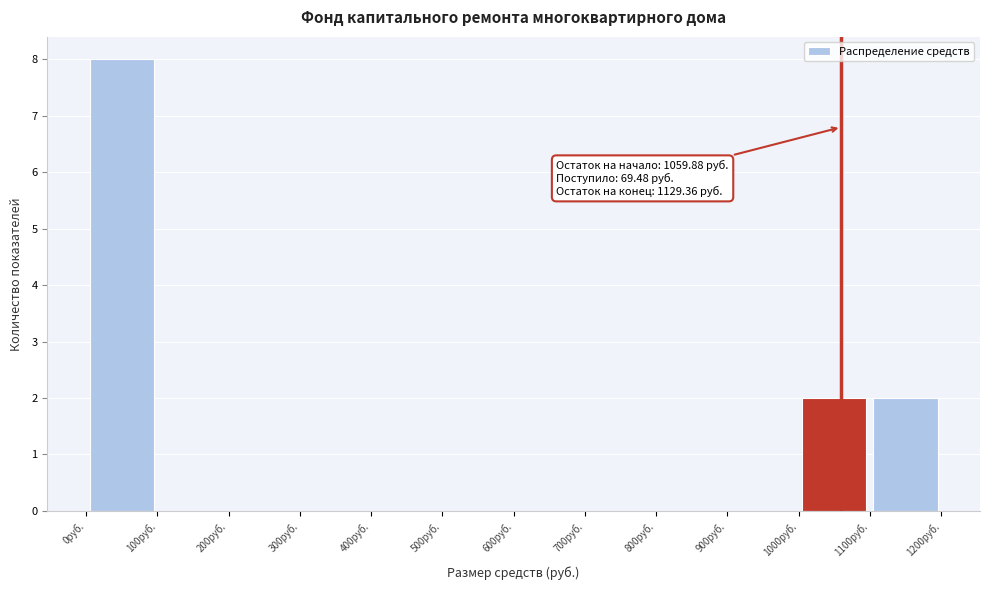

Which range on the x-axis has the tallest bar?

0 to 100